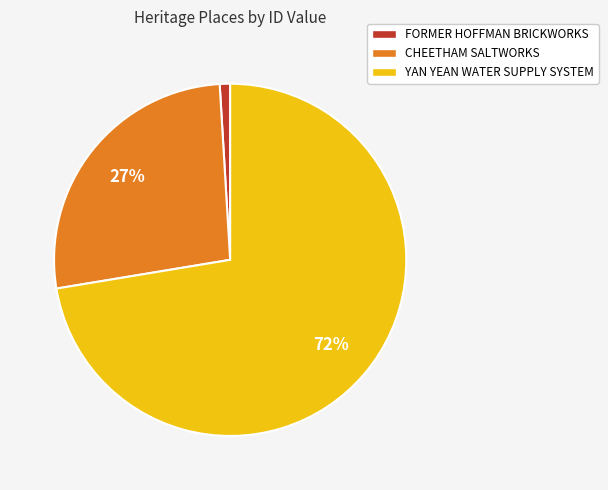

What percentage is the CHEETHAM SALTWORKS slice, to the nearest percent?

27%